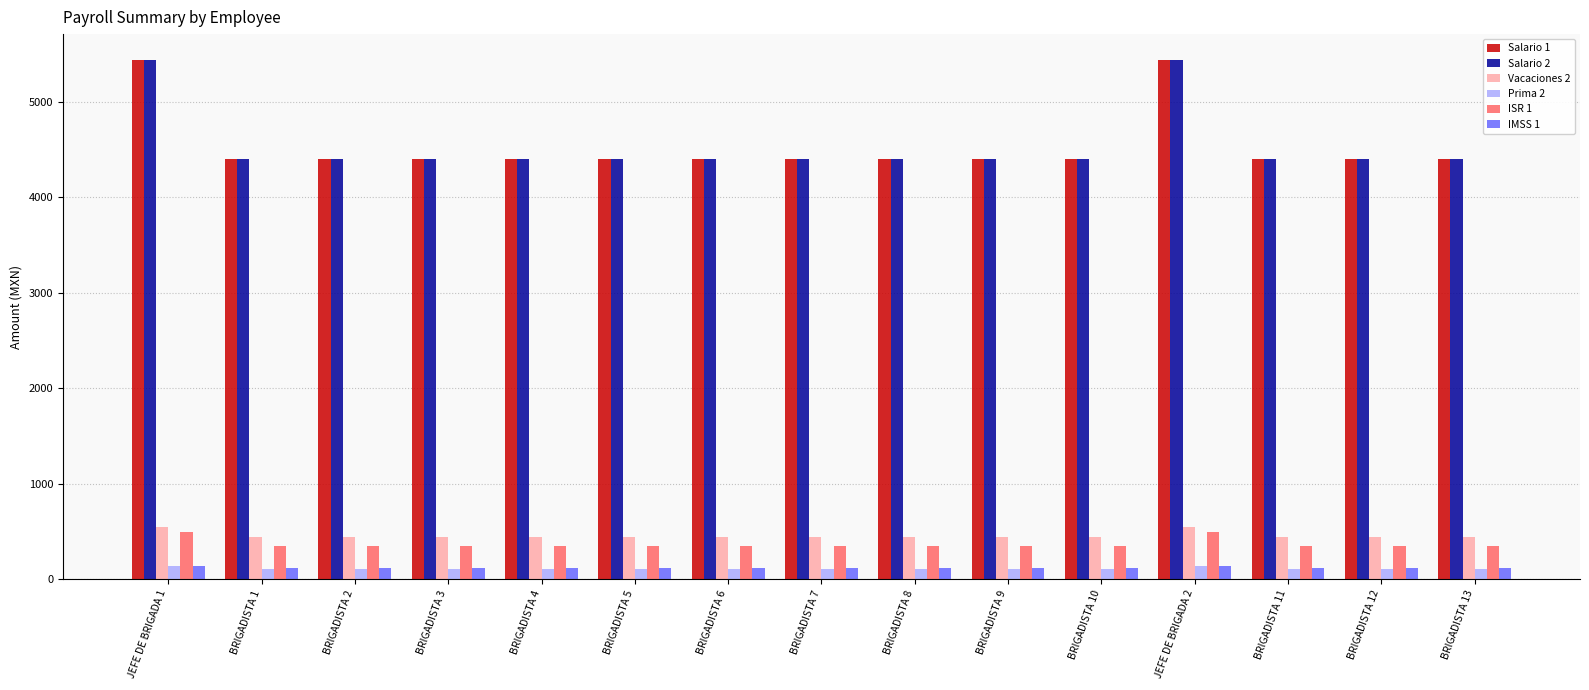

Is the value of Salario 1 at JEFE DE BRIGADA 2 greater than the value of IMSS 1 at BRIGADISTA 6?

Yes